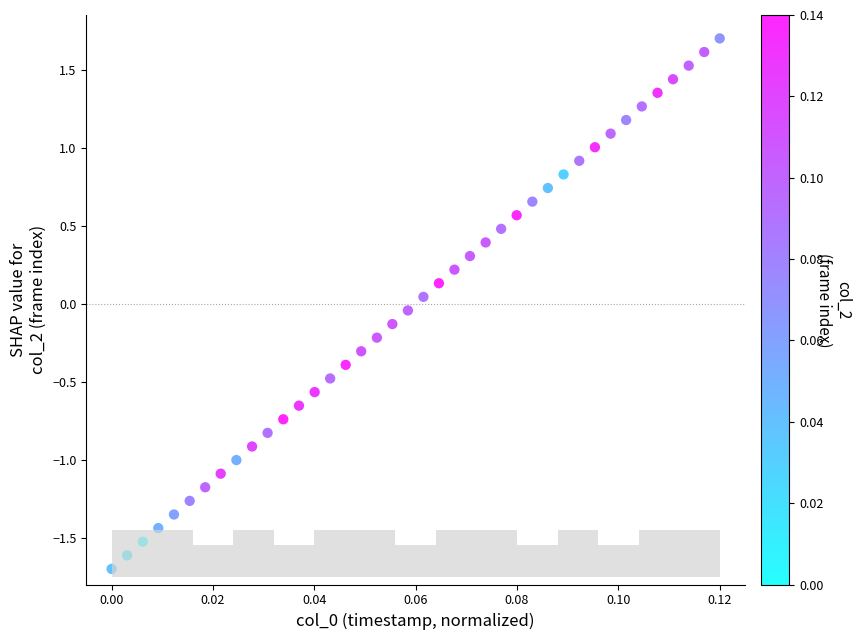

What is the range of Y values (max minus min)?

3.4